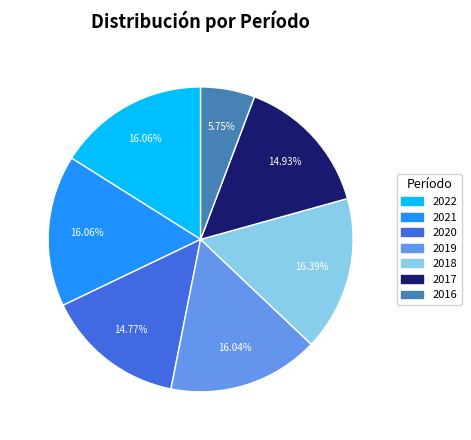

Is 2022 the majority of the pie?

No